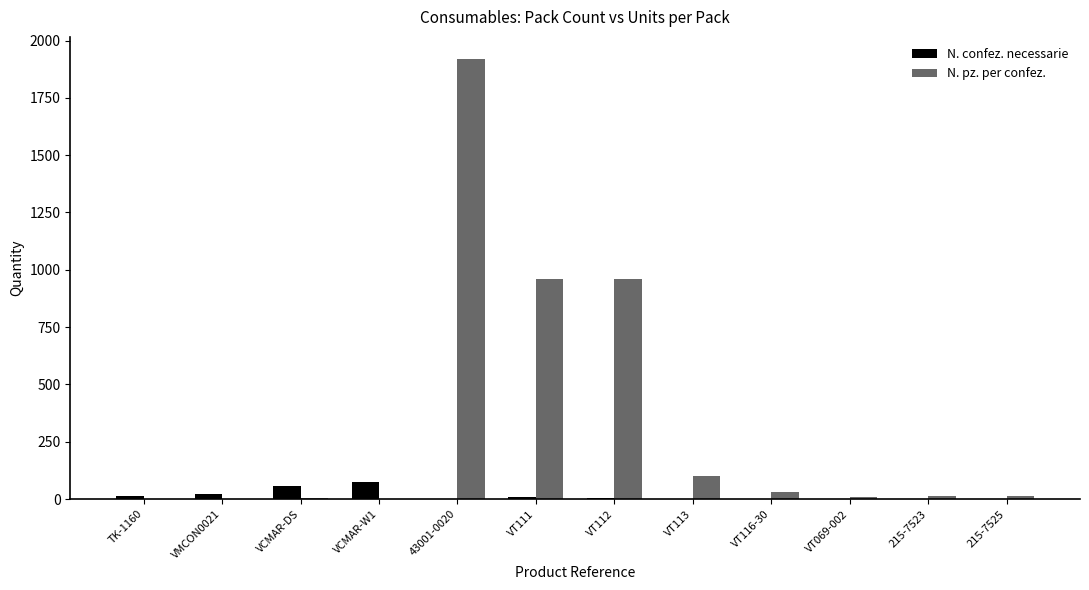

Does the chart contain stacked bars?

No